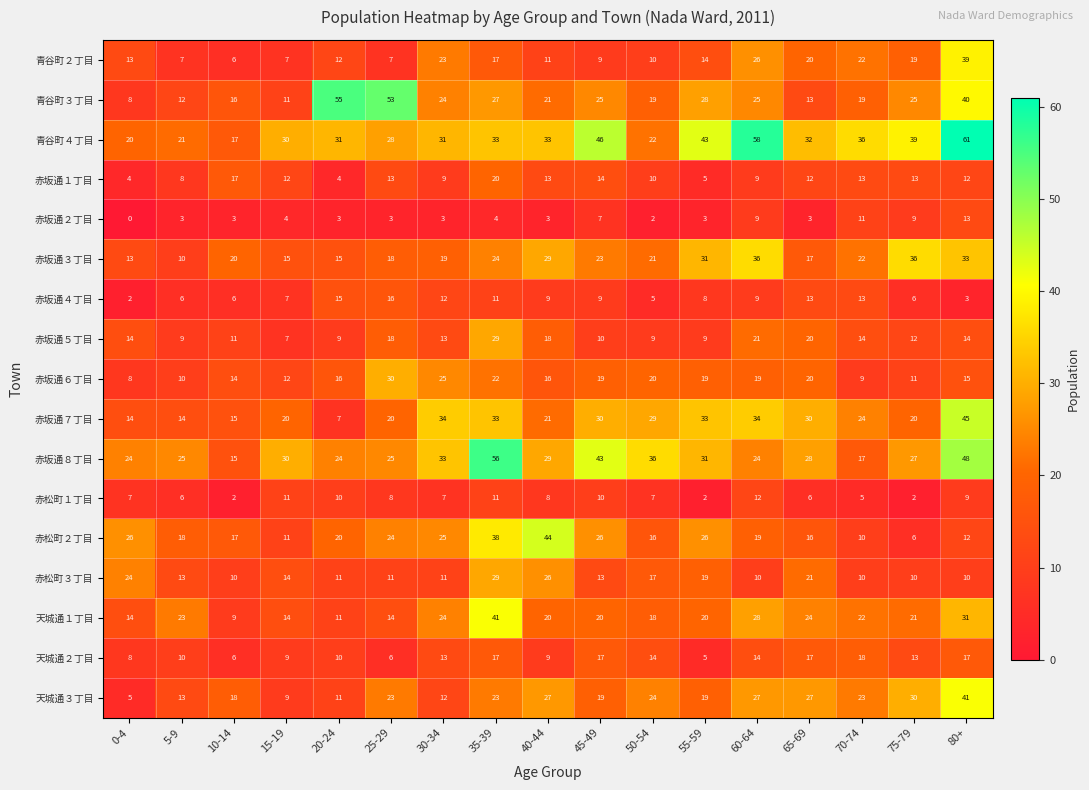

What is the total value across all series at 40-44?

337